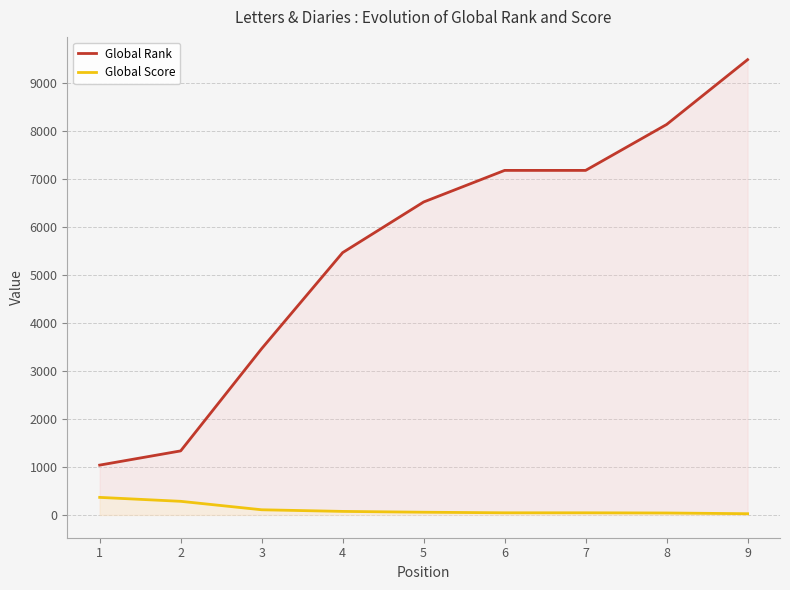

What value does the Global Score series have at 6, to the nearest 10?

40